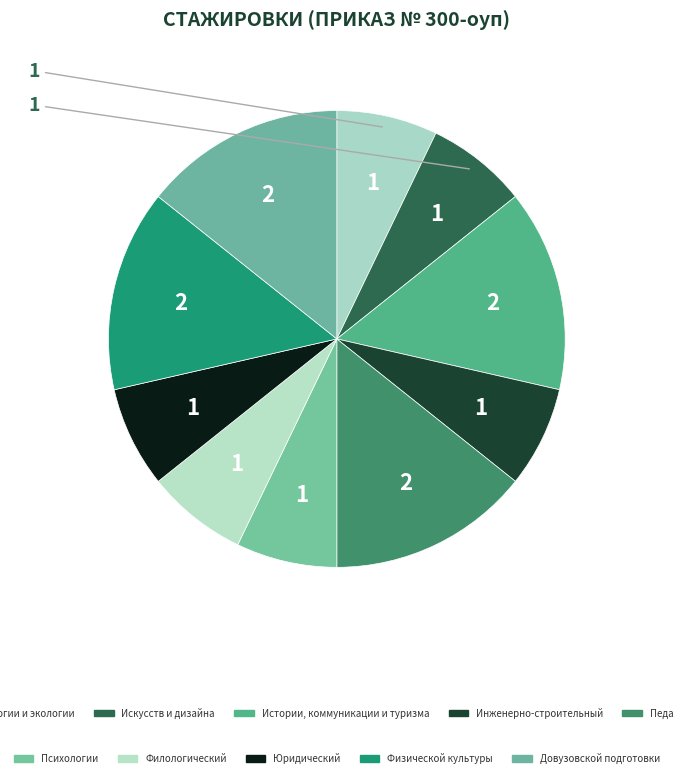

How many segments does this pie chart have?

10